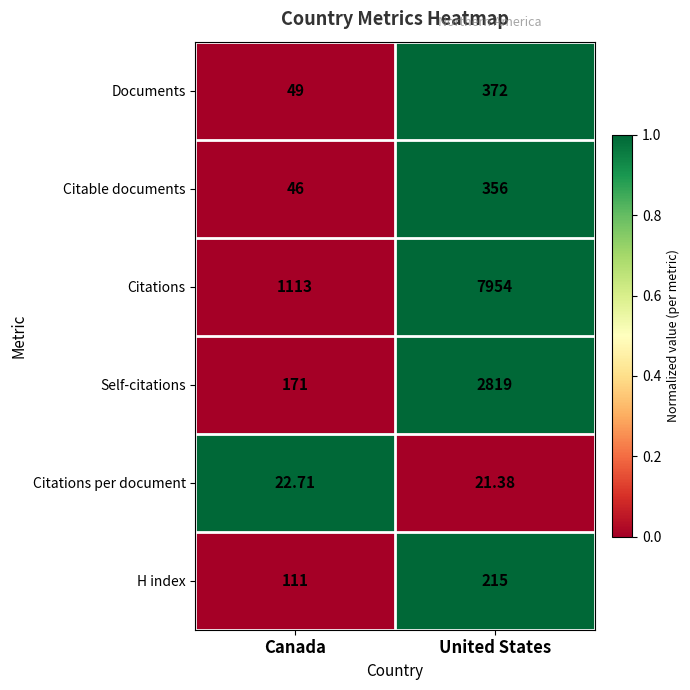

At which label is H index closest to 163?

Canada